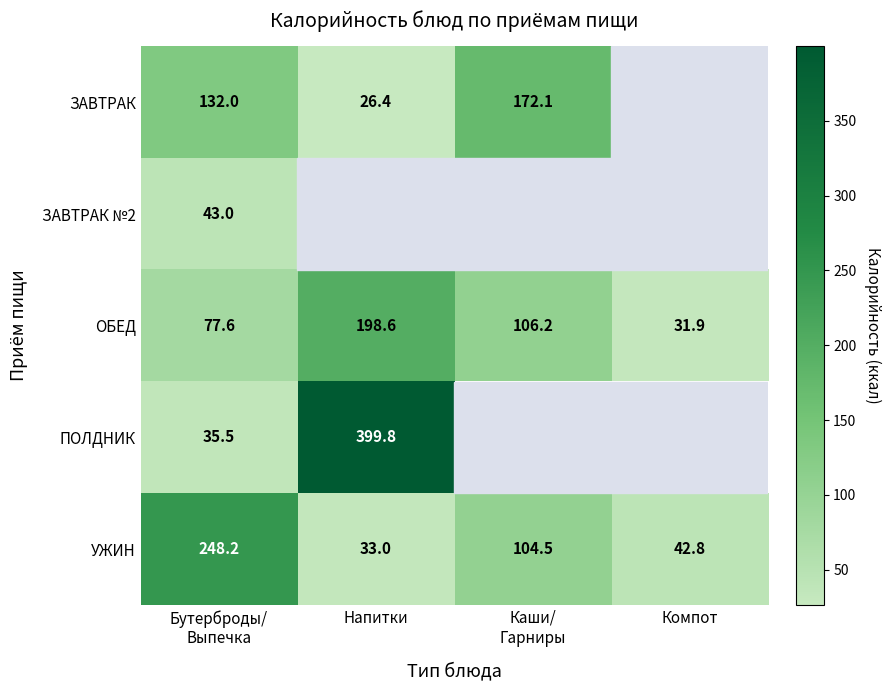

Read the ОБЕД value at Напитки.

198.6